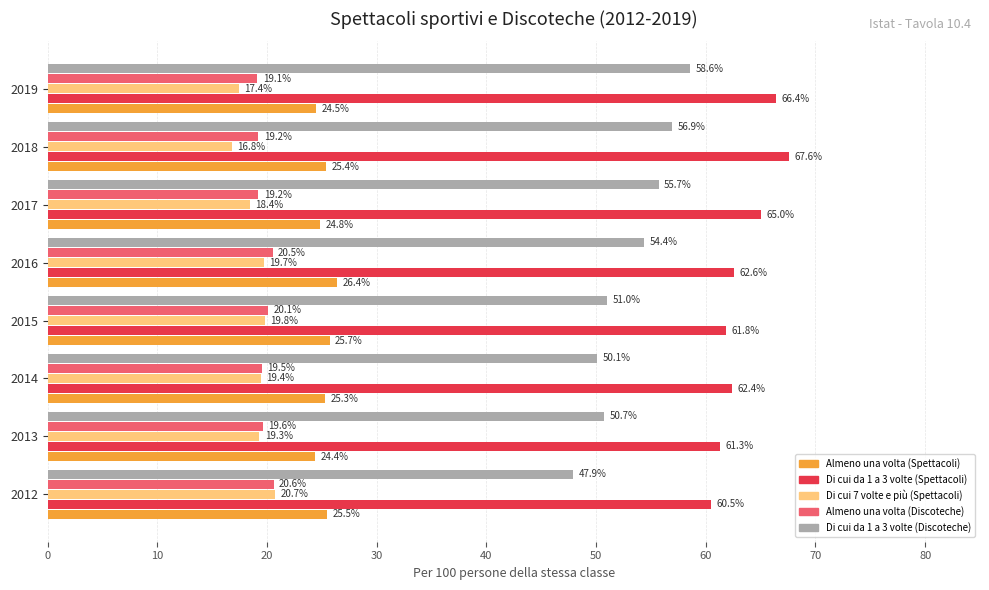

Which series has the largest total across all categories?

Di cui da 1 a 3 volte (Spettacoli)